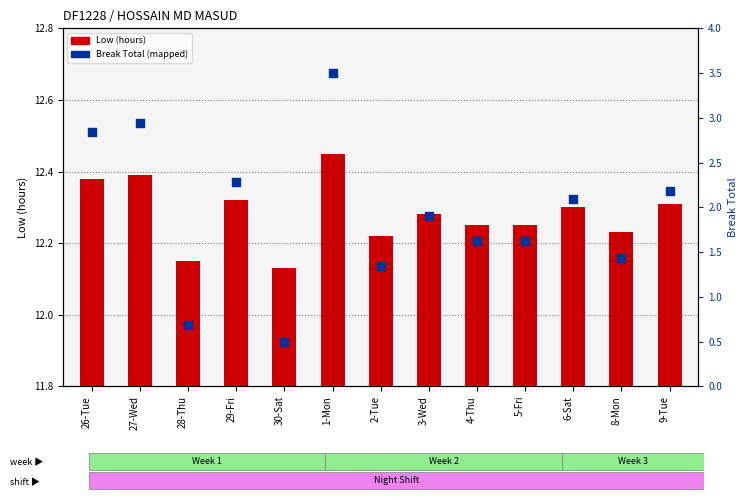

Which series has the largest total across all categories?

Low (hours)